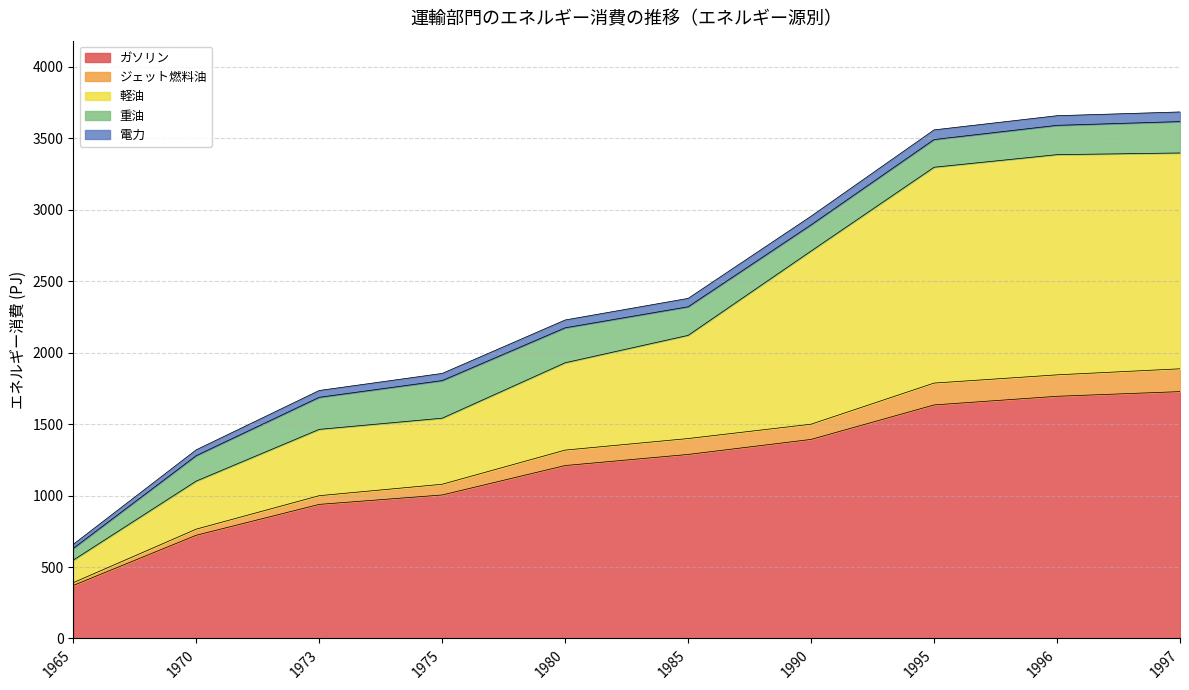

Where does the 軽油 series first go above 2121?

1985